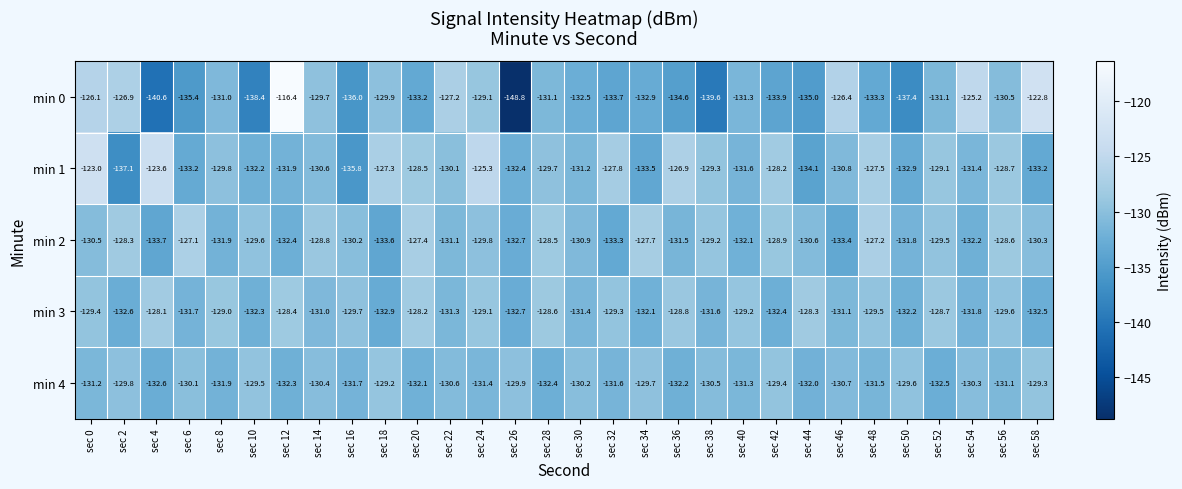

What is the average value of the min 3 series?

-130.4